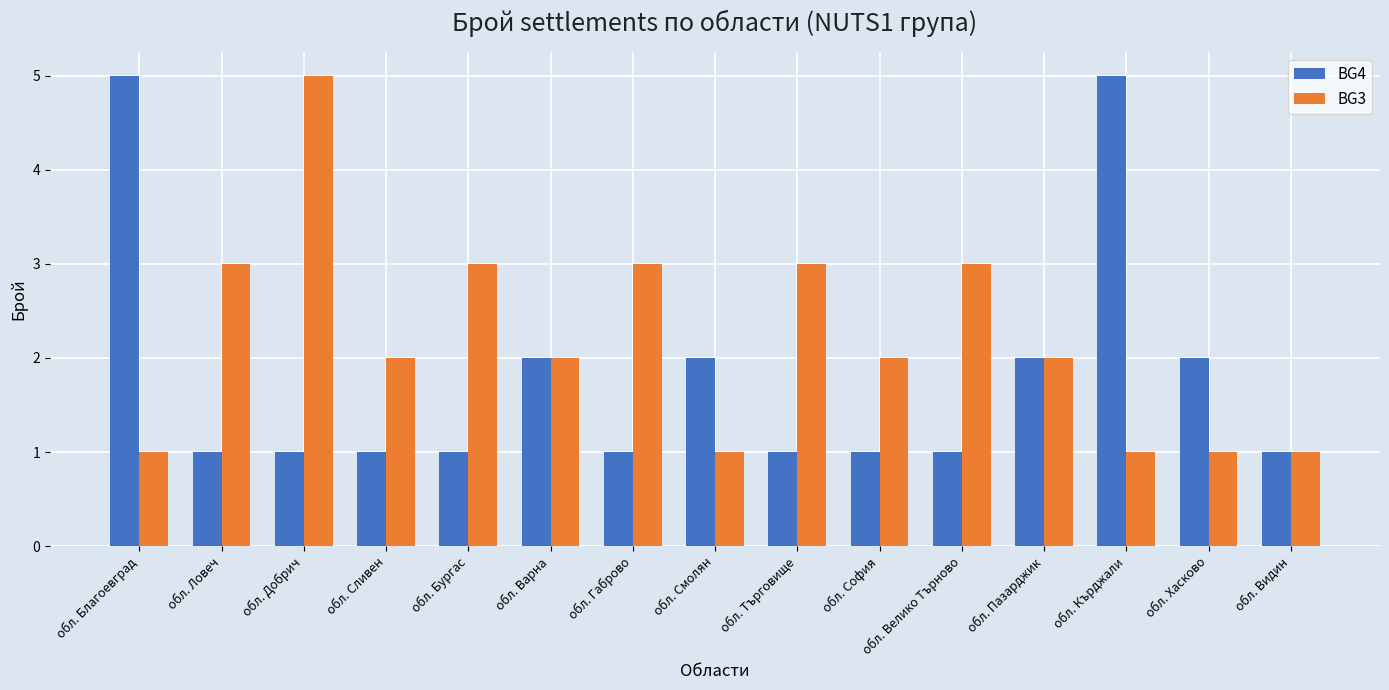

List the series in order of their overall mean, highest first.

BG3, BG4